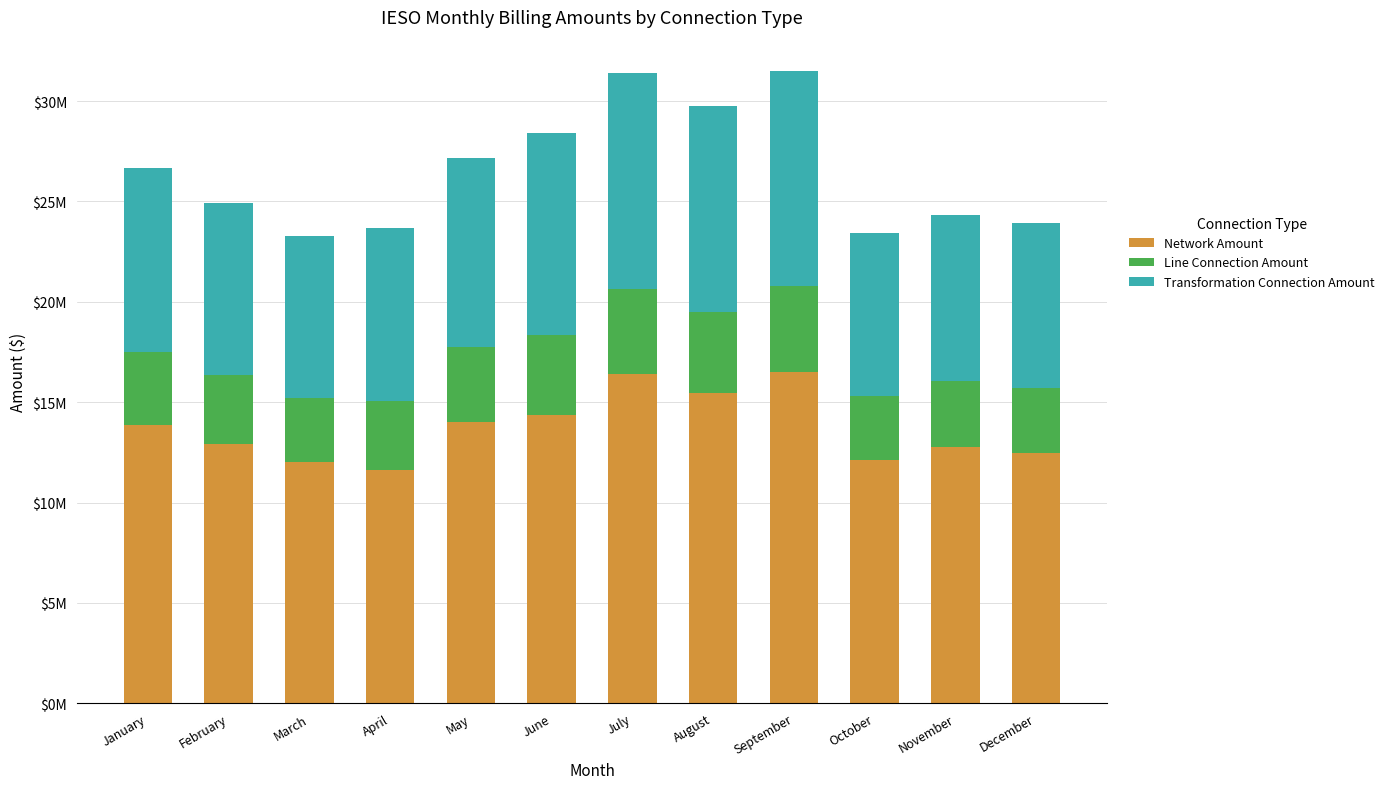

Does the chart contain stacked bars?

Yes